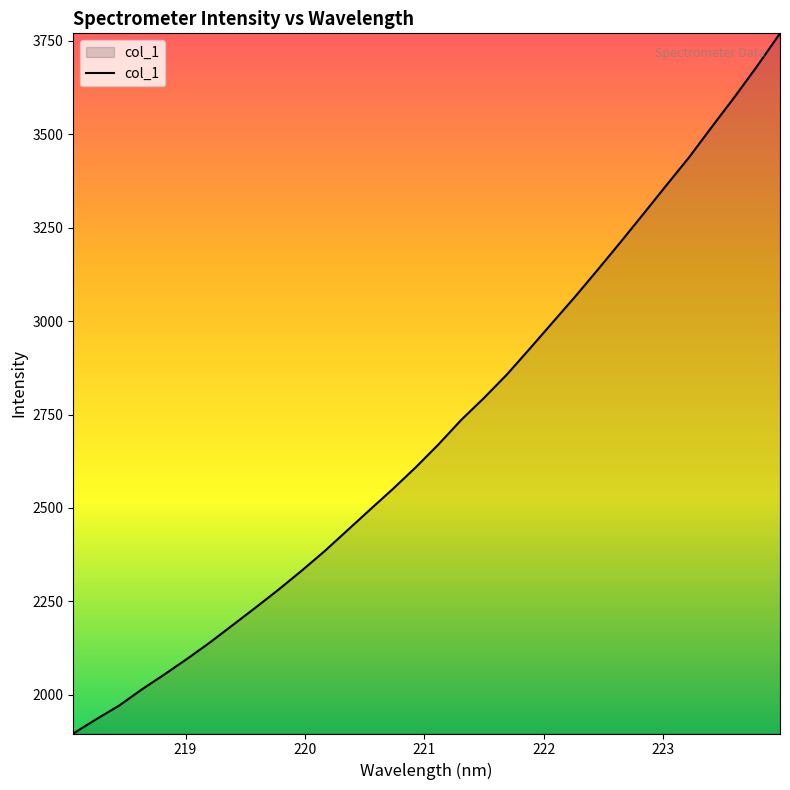

What is the greatest value displayed?

3769.6